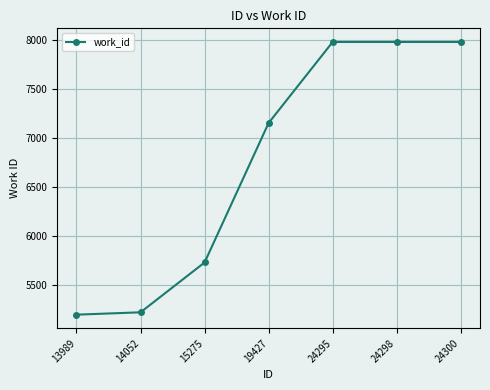

How many values are below 7157?

3